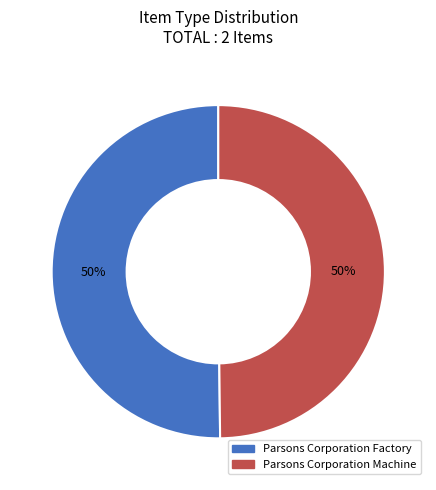

True or false: Parsons Corporation Machine accounts for 50% of the total.

True